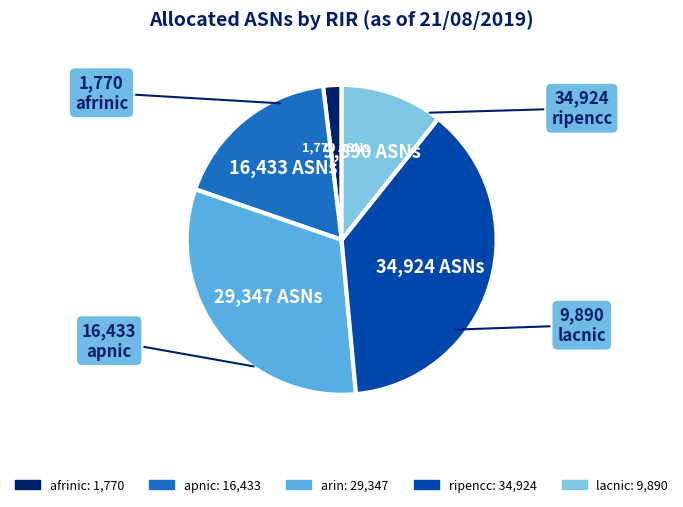

Does any single category account for the majority?

No